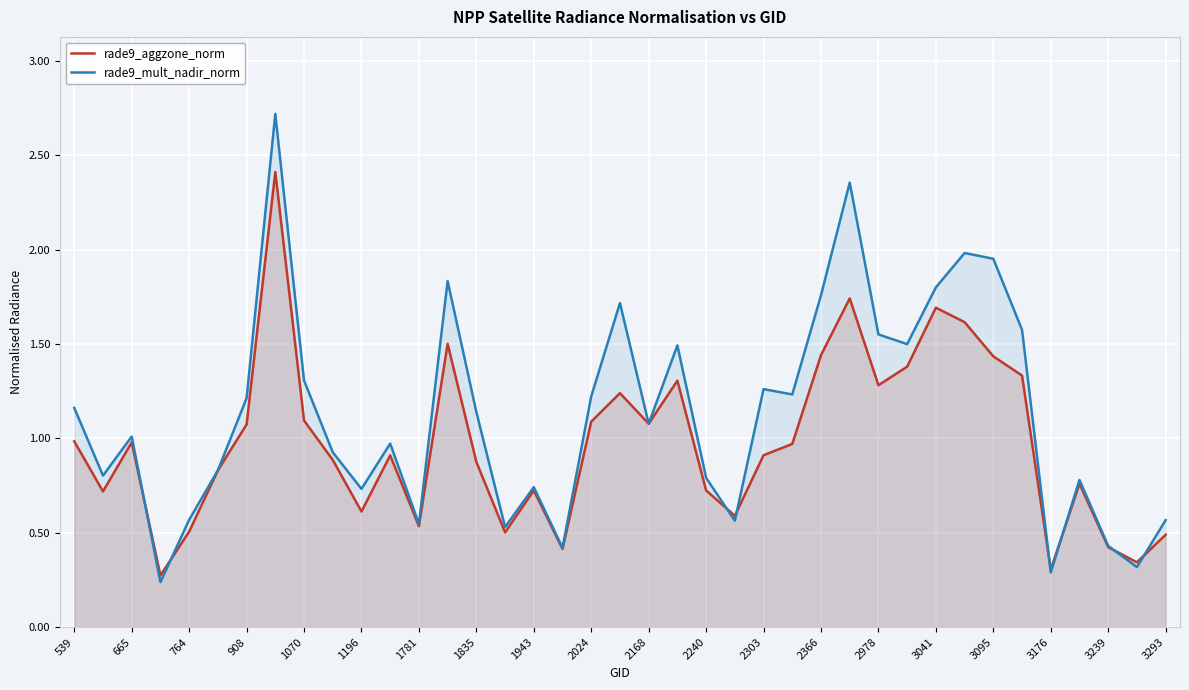

Is the value of rade9_aggzone_norm at 1070 greater than the value of rade9_mult_nadir_norm at 3176?

Yes